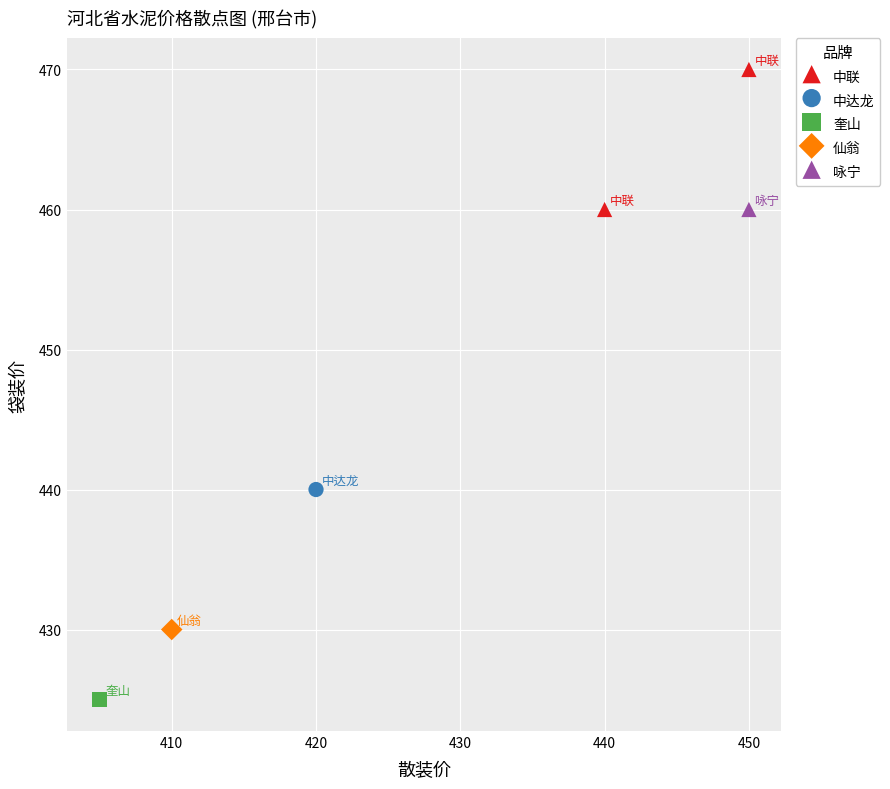

What are all the series names shown in the legend?

中联, 中达龙, 奎山, 仙翁, 咏宁